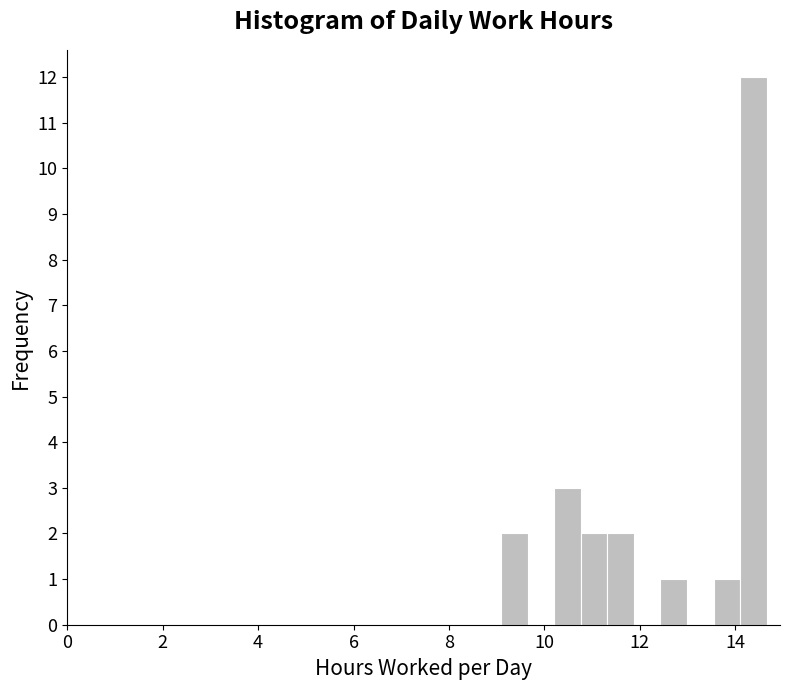

Around what value on the x-axis is the tallest bar? Give the approximate position of its centre, as read against the axis.

14.4